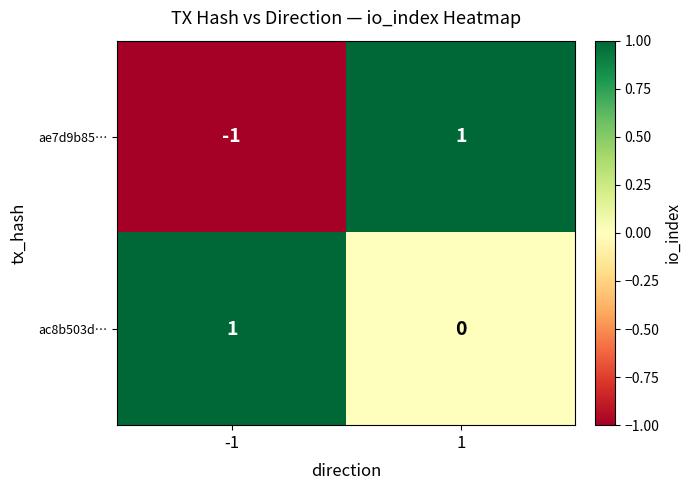

Reading left to right, extract all data points from this chart.

ae7d9b85…: -1=-1	1=1
ac8b503d…: -1=1	1=0